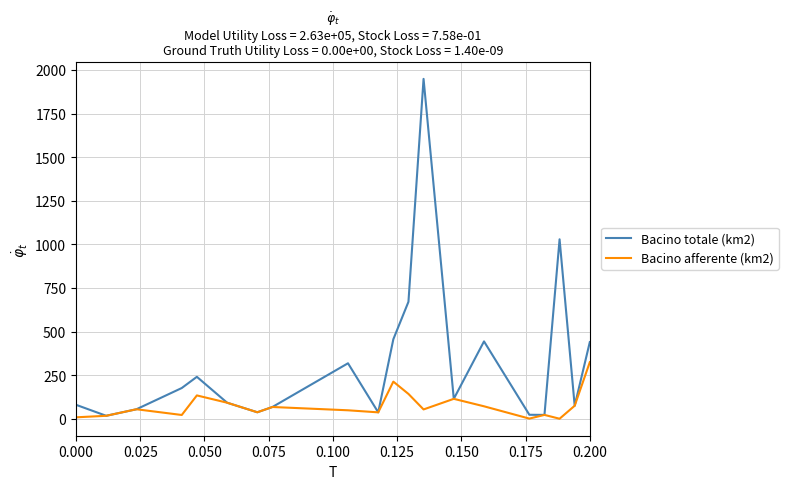

Which series has the widest spread of values?

Bacino totale (km2)